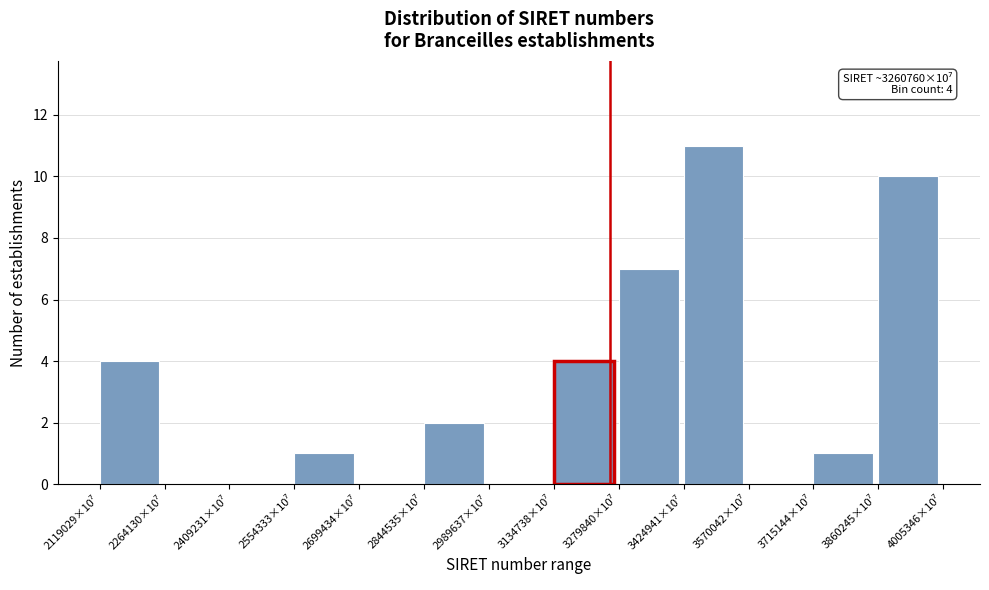

What is the greatest value displayed?

11